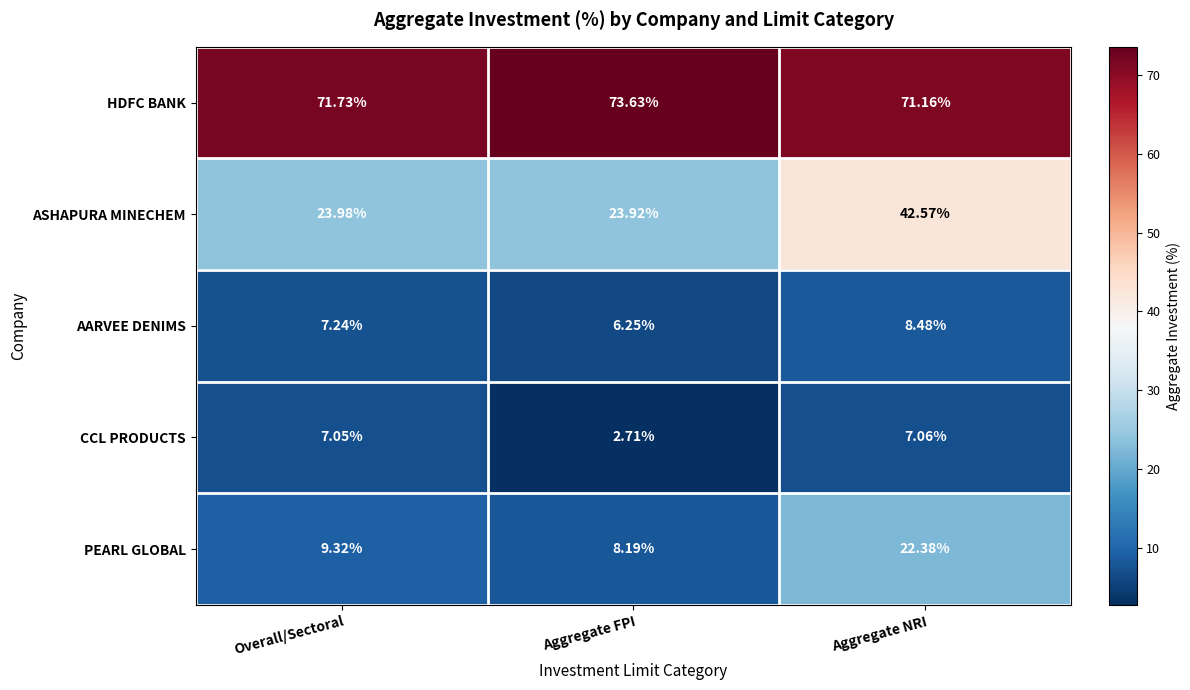

What is the total value across all series at Aggregate NRI?

151.7